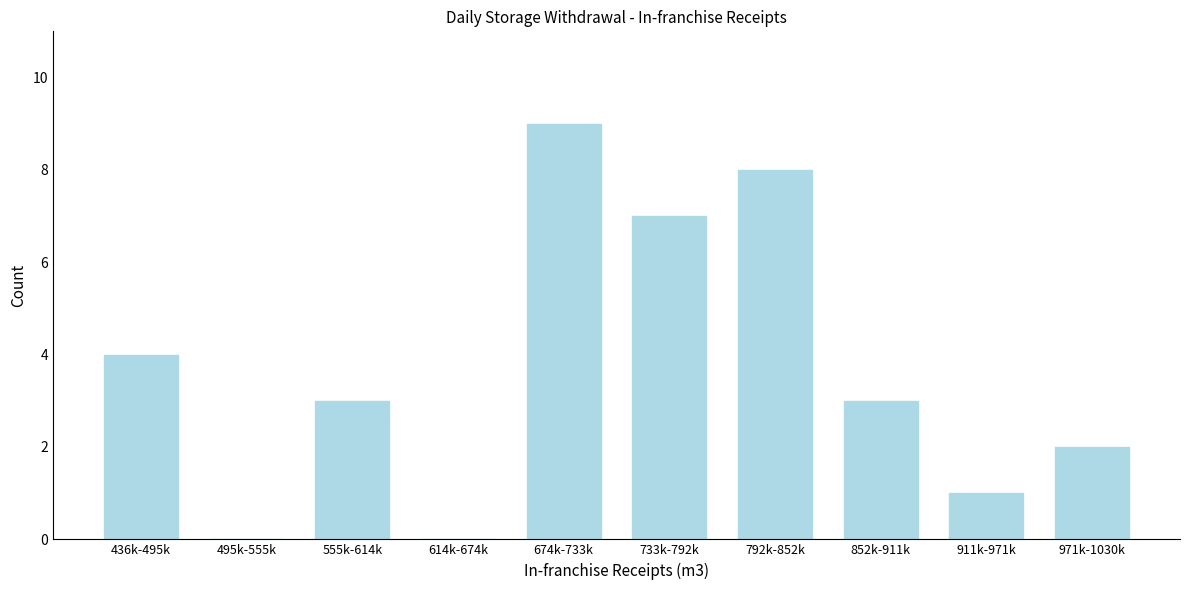

Reading right to left, extract all data points from this chart.

971k-1030k=2	911k-971k=1	852k-911k=3	792k-852k=8	733k-792k=7	674k-733k=9	614k-674k=0	555k-614k=3	495k-555k=0	436k-495k=4